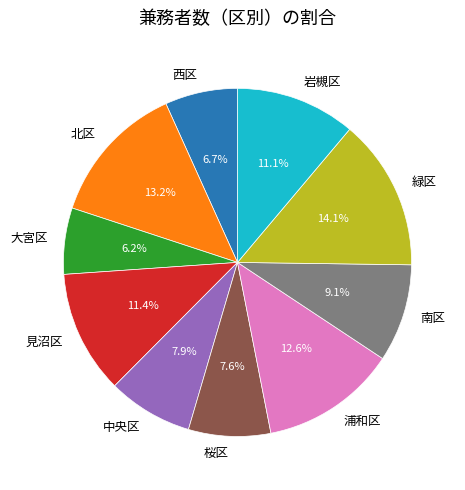

What percentage is the 岩槻区 slice, to the nearest percent?

11%